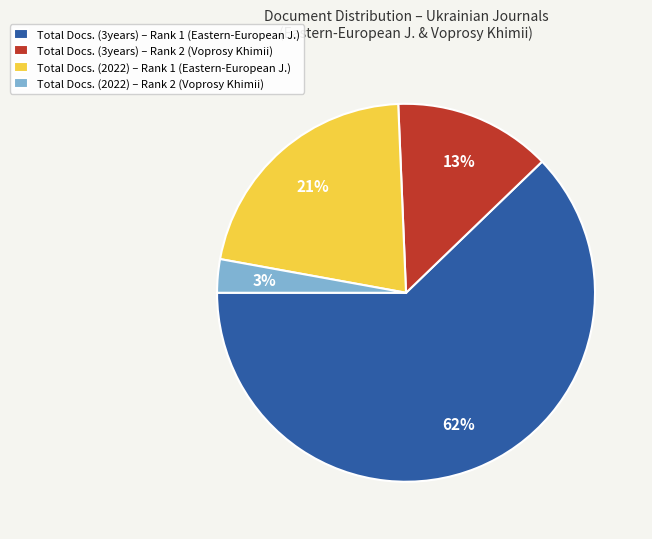

Do Total Docs. (3years) – Rank 1 (Eastern-European J.) and Total Docs. (2022) – Rank 2 (Voprosy Khimii) together represent more than half of the pie?

Yes